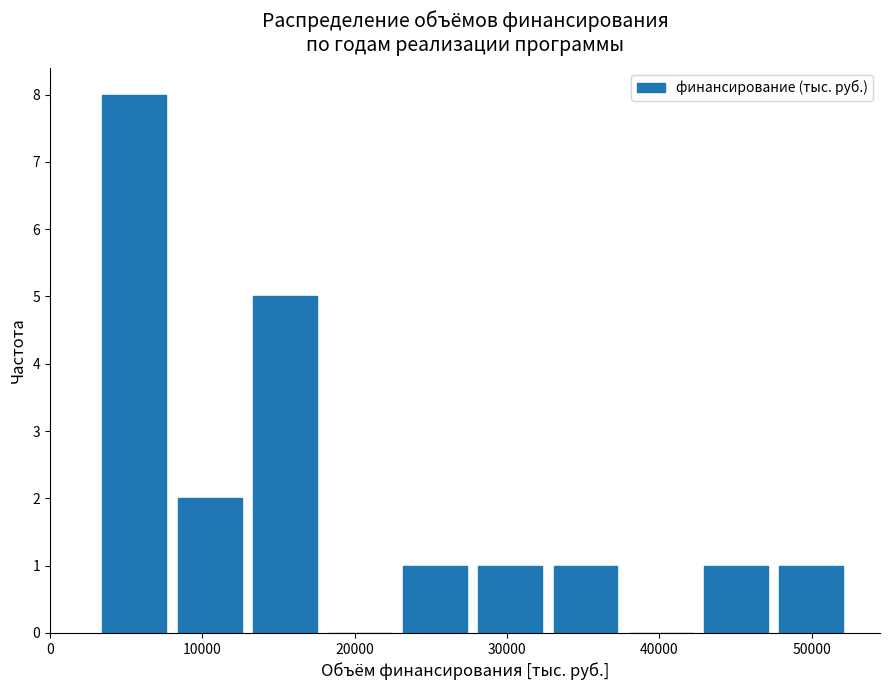

What is the height of the bar covering 8000 to 13000 on the x-axis? Neither the bar edges nor the heights are printed on the chart, so give them approximately, as read against the axes.

2